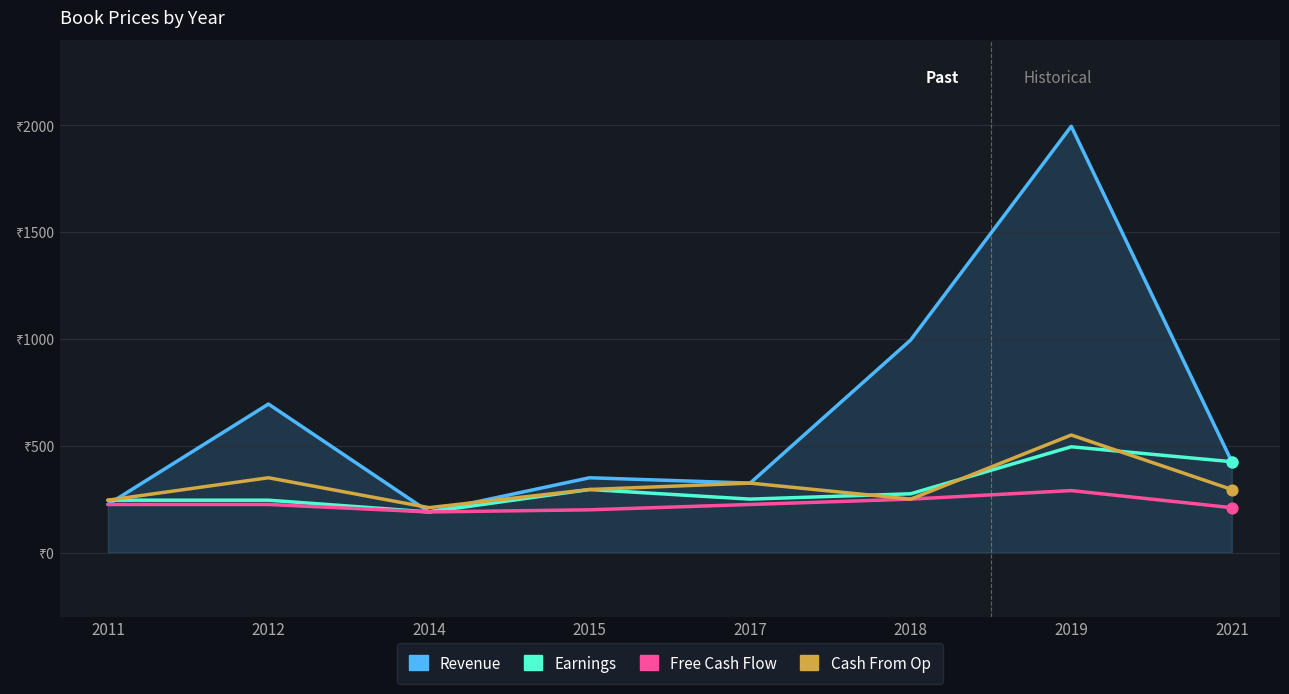

At how many categories does at least one series exceed 1840?

1